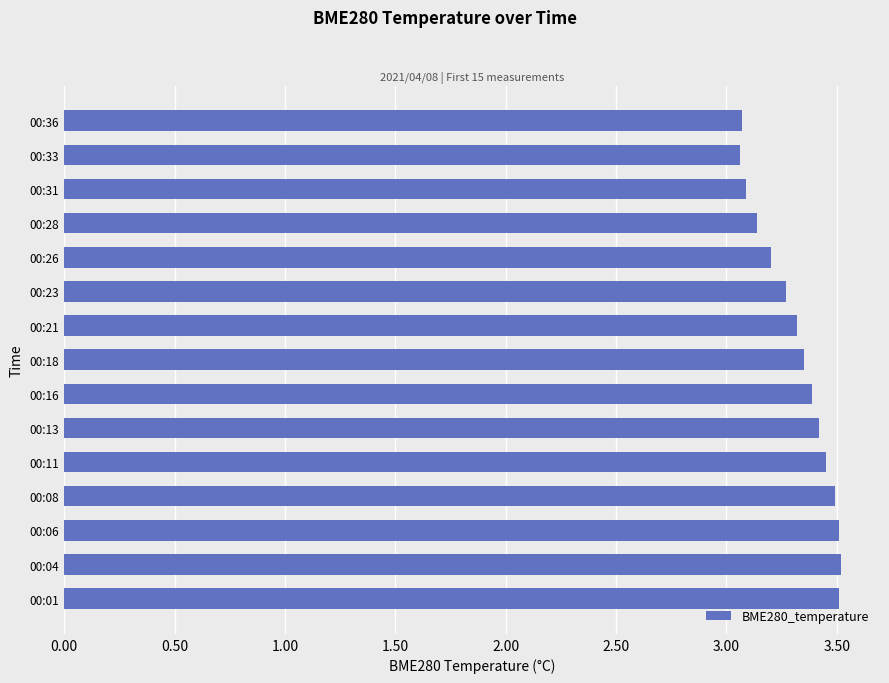

How many values are between 3 and 4?

15